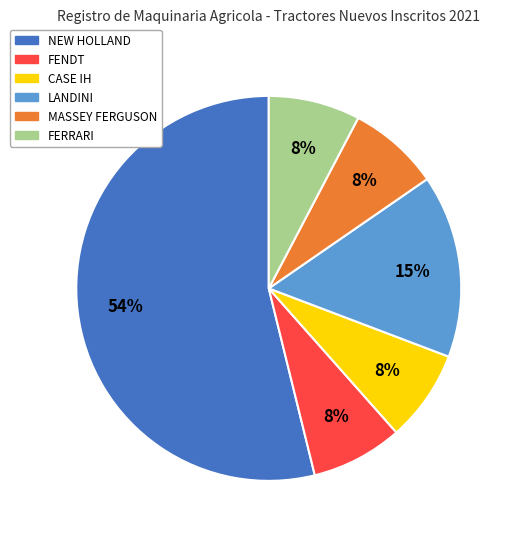

Which has a higher value, NEW HOLLAND or FERRARI?

NEW HOLLAND